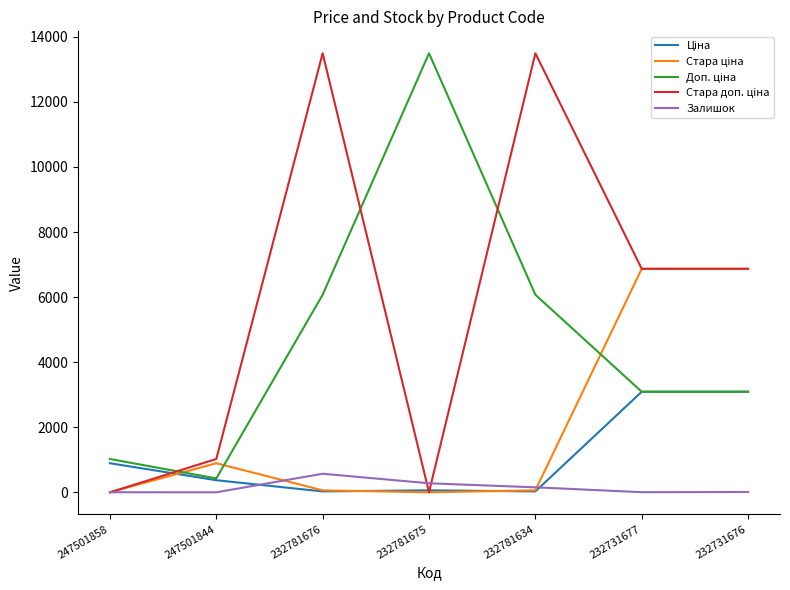

What is the spread (max minus min) of values at 247501844?

1023.7